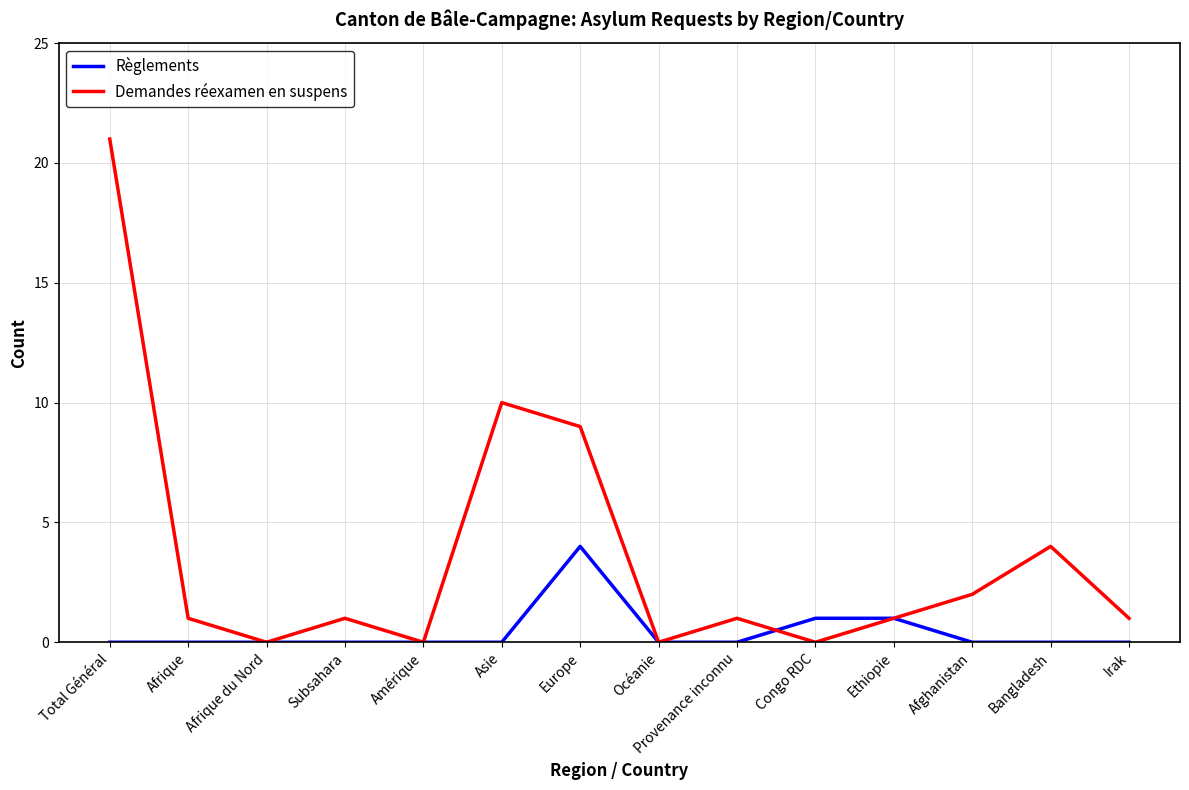

At which category is the sum across all series the highest?

Total Général